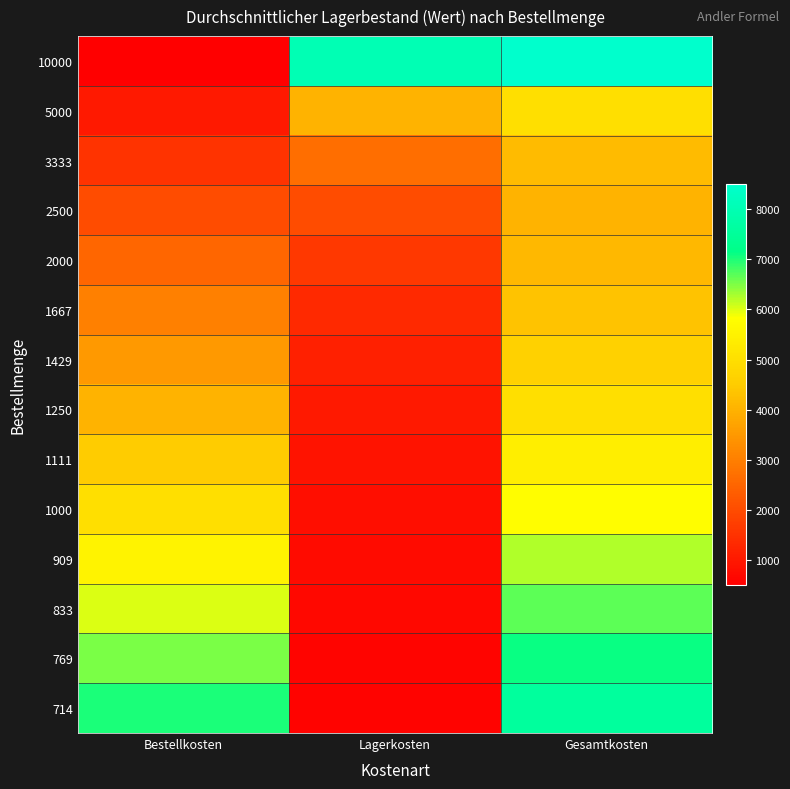

Rank the series by their maximum value, from lowest to highest.

2500, 2000, 3333, 1667, 1429, 5000, 1250, 1111, 1000, 909, 833, 769, 714, 10000